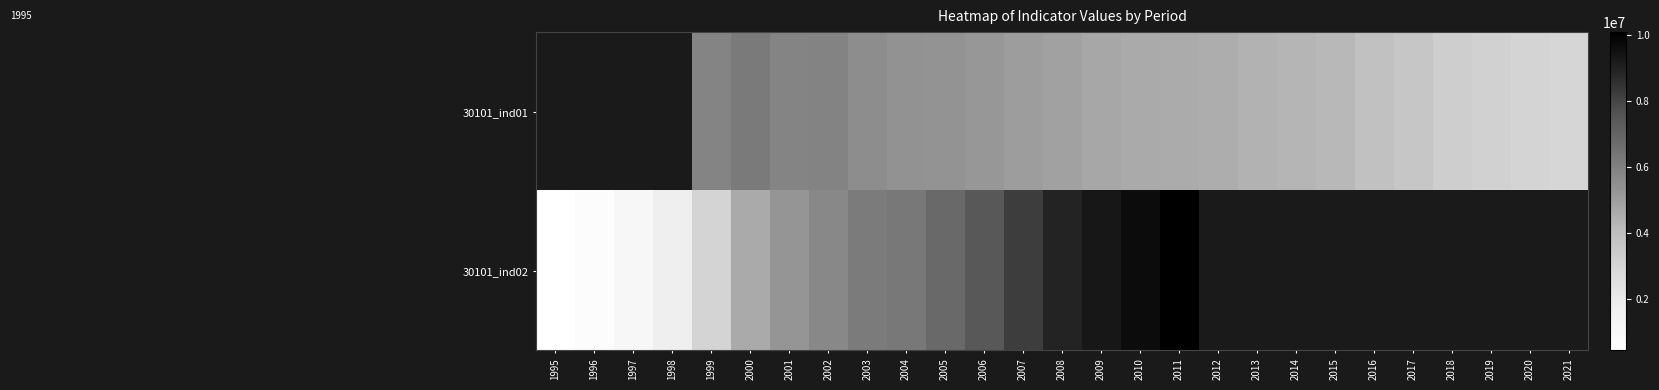

True or false: 30101_ind01 has a value of 5844716.0 at 1999.

True